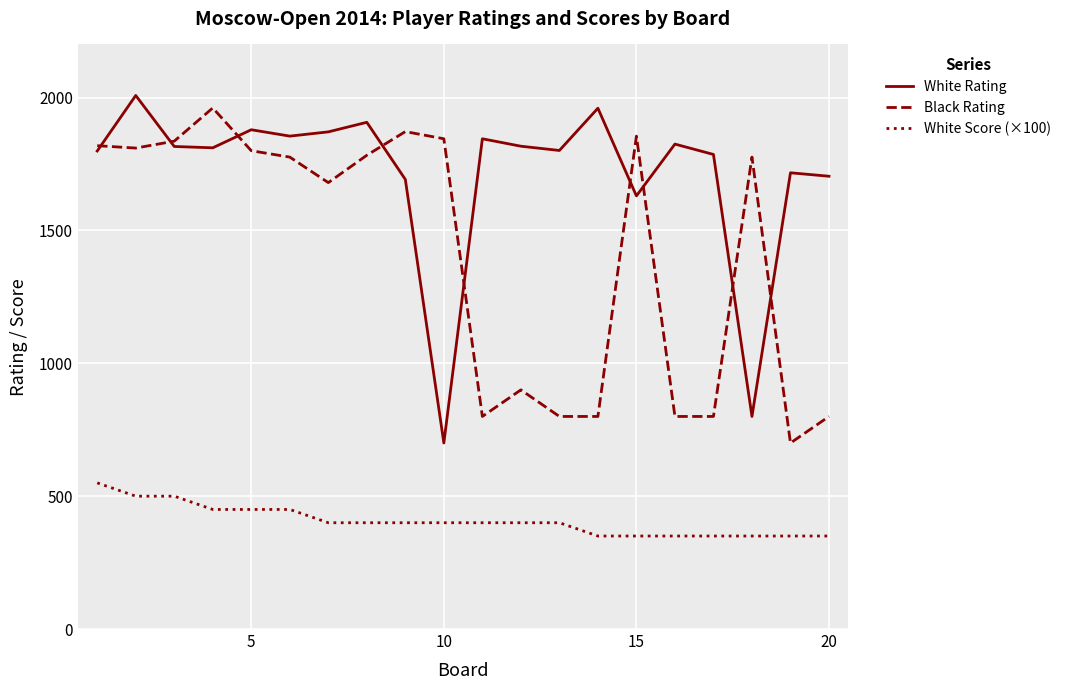

Which series has the largest total across all categories?

White Rating